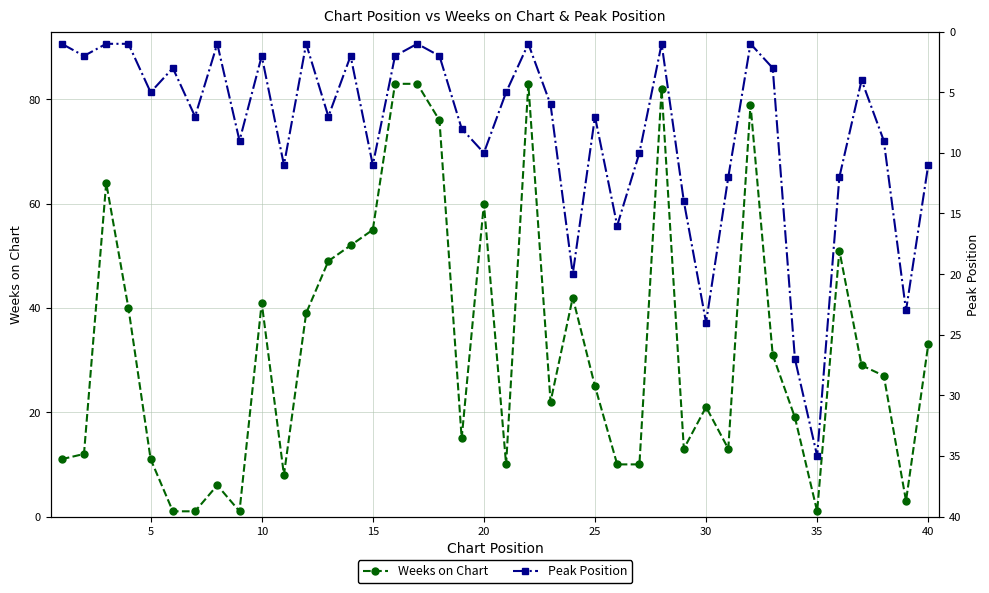

True or false: Weeks on Chart has more than 1 interior local peaks.

True